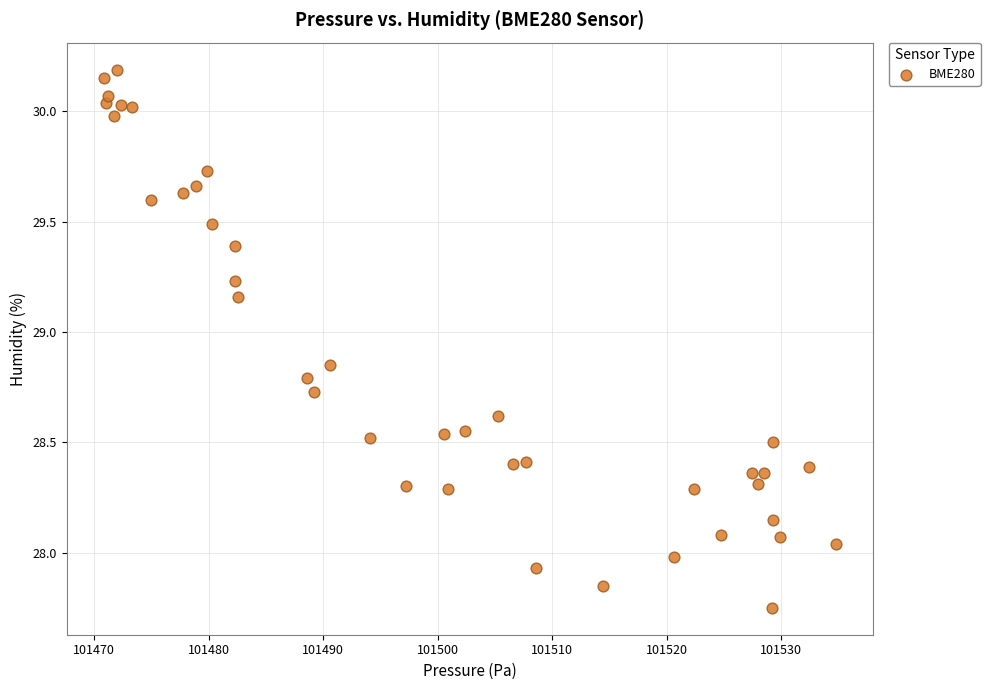

What is the range of X values (max minus min)?

64.0